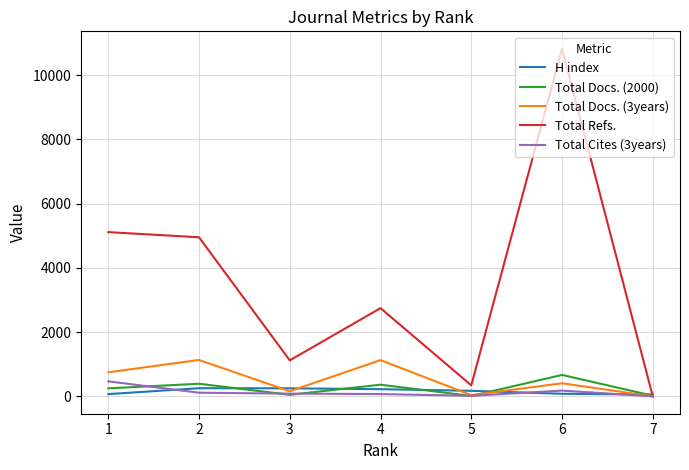

Which series changed the most between 5 and 6?

Total Refs.